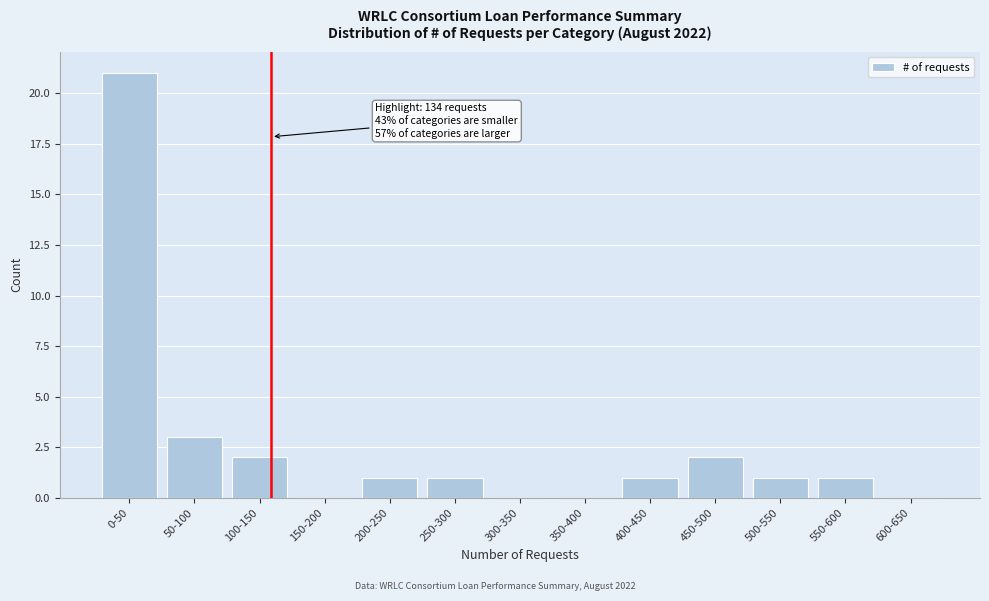

Reading right to left, extract all data points from this chart.

600-650=0	550-600=1	500-550=1	450-500=2	400-450=1	350-400=0	300-350=0	250-300=1	200-250=1	150-200=0	100-150=2	50-100=3	0-50=21